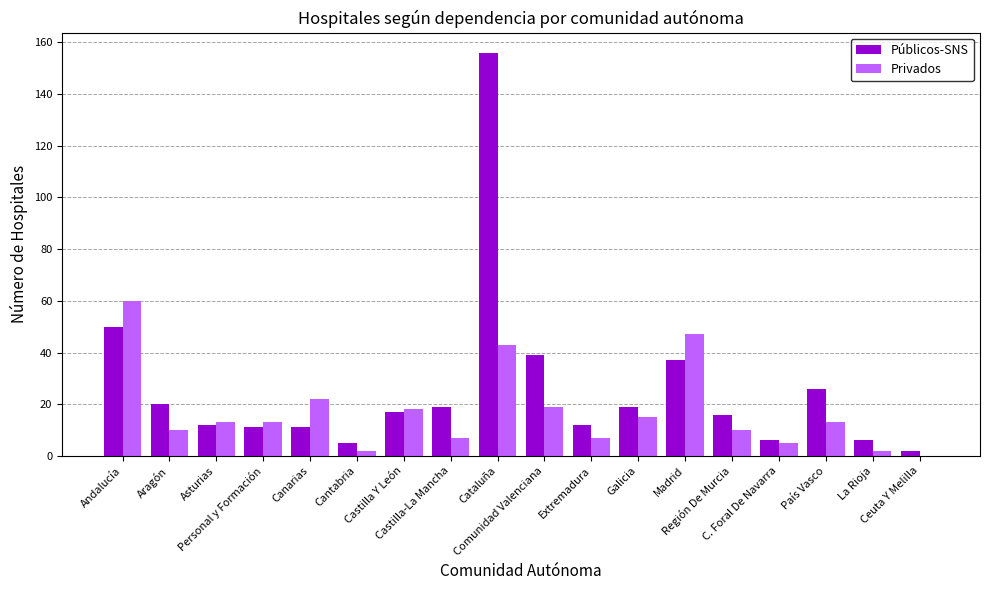

Which series has the largest total across all categories?

Públicos-SNS